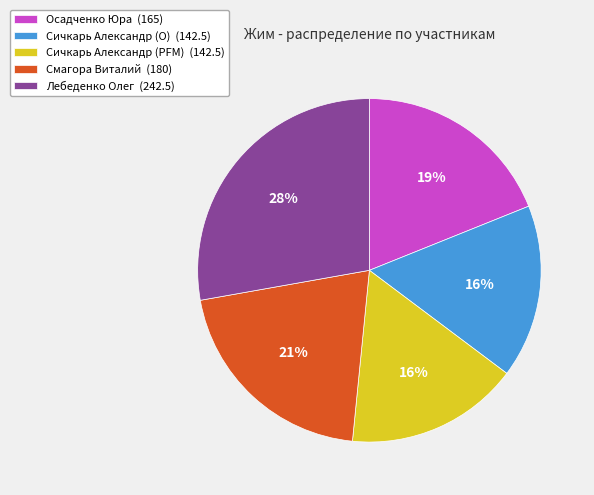

Which has a higher value, Осадченко Юра (165) or Лебеденко Олег (242.5)?

Лебеденко Олег (242.5)